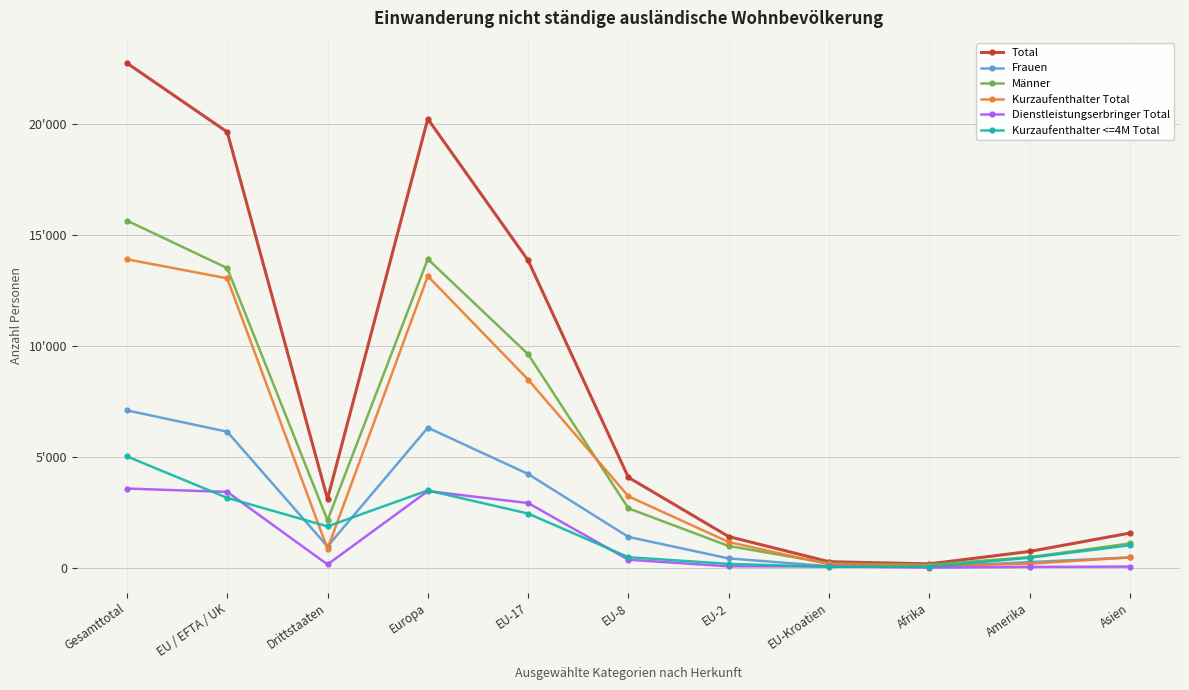

What are all the series names shown in the legend?

Total, Frauen, Männer, Kurzaufenthalter Total, Dienstleistungserbringer Total, Kurzaufenthalter <=4M Total